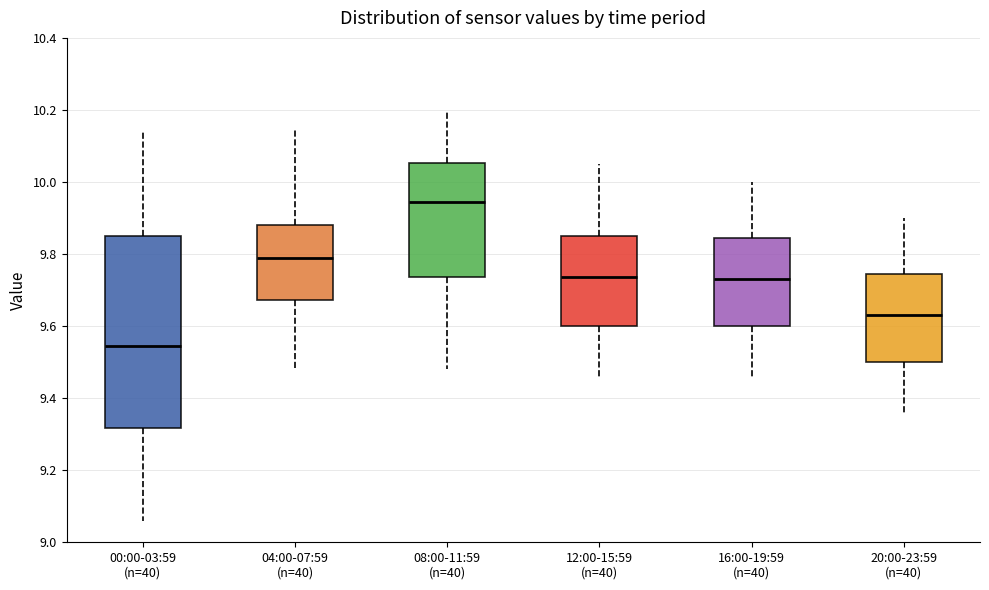

Reading left to right, transcribe this box plot: for each box, give where its median line is, the range the box spans, and where its two whiskers end, as read against the y-axis. The values are not printed on the chart, so give them approximately, as read against the axis.

00:00-03:59 (n=40): median 9.54, box 9.32 to 9.86, whiskers 9.06 to 10.14
04:00-07:59 (n=40): median 9.80, box 9.68 to 9.88, whiskers 9.48 to 10.16
08:00-11:59 (n=40): median 9.94, box 9.74 to 10.06, whiskers 9.48 to 10.20
12:00-15:59 (n=40): median 9.74, box 9.60 to 9.86, whiskers 9.46 to 10.06
16:00-19:59 (n=40): median 9.74, box 9.60 to 9.84, whiskers 9.46 to 10.00
20:00-23:59 (n=40): median 9.64, box 9.50 to 9.74, whiskers 9.36 to 9.90